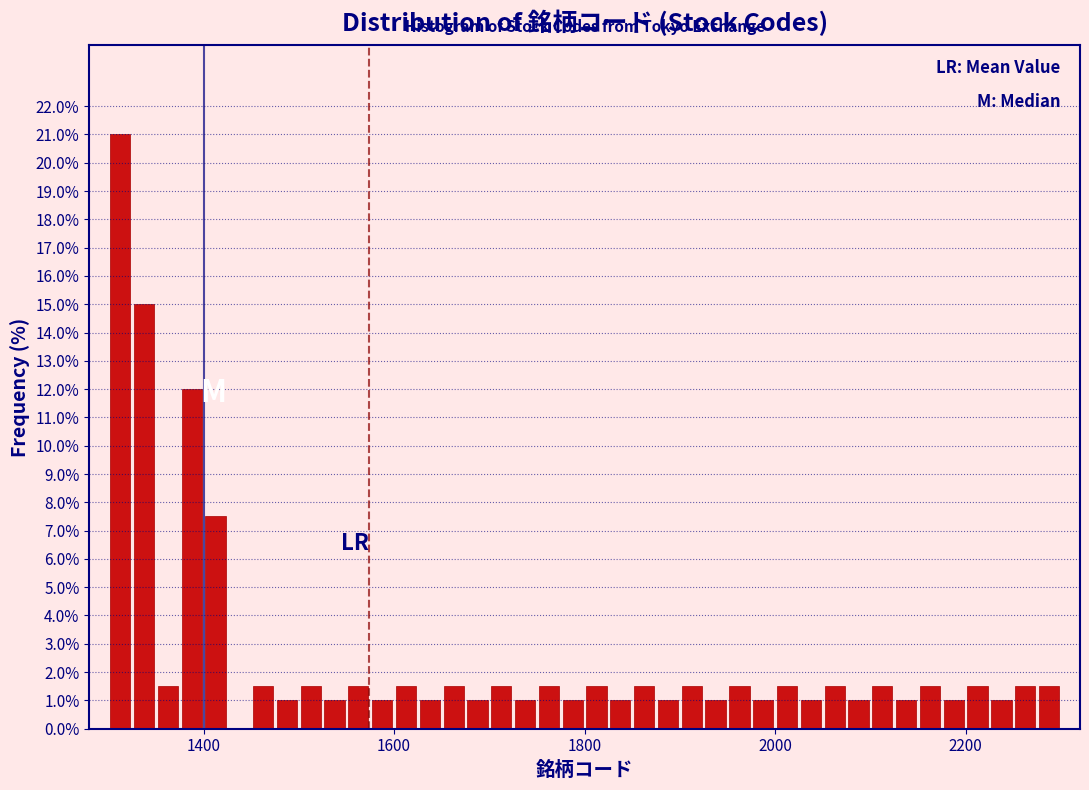

Around what value on the x-axis is the tallest bar? Give the approximate position of its centre, as read against the axis.

1320